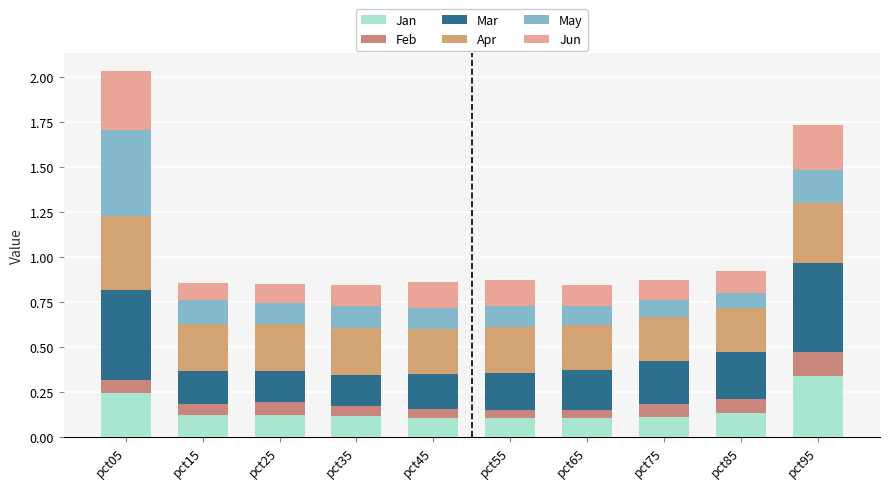

At how many categories does at least one series exceed 0?

10